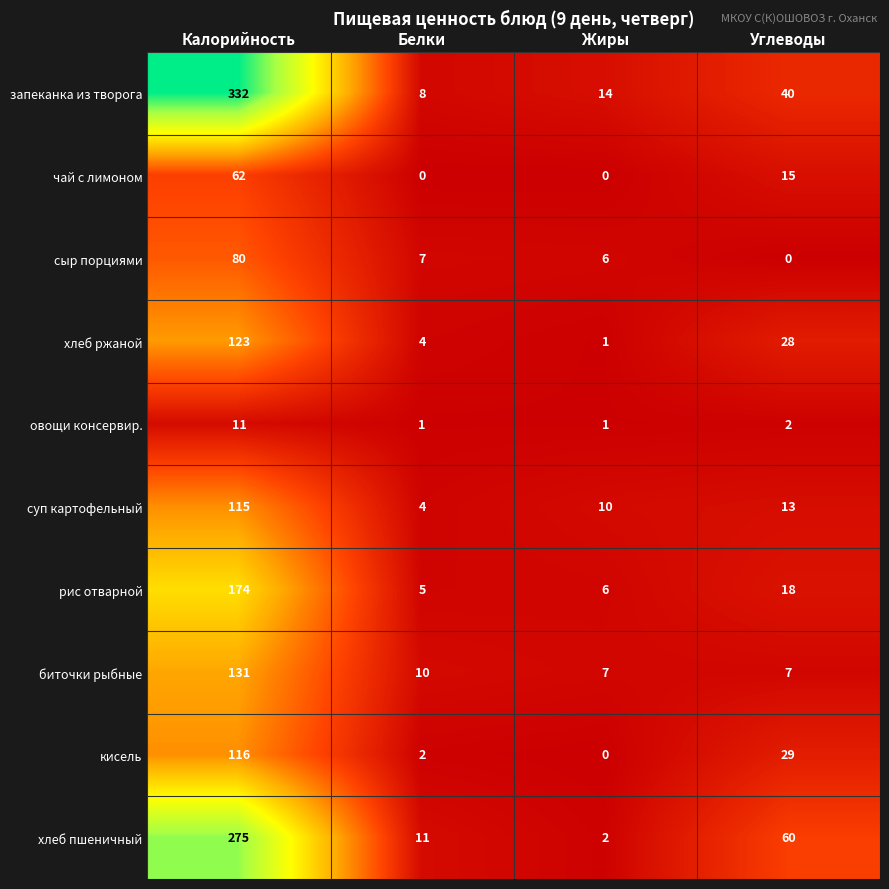

What is the sum of all рис отварной values?

203